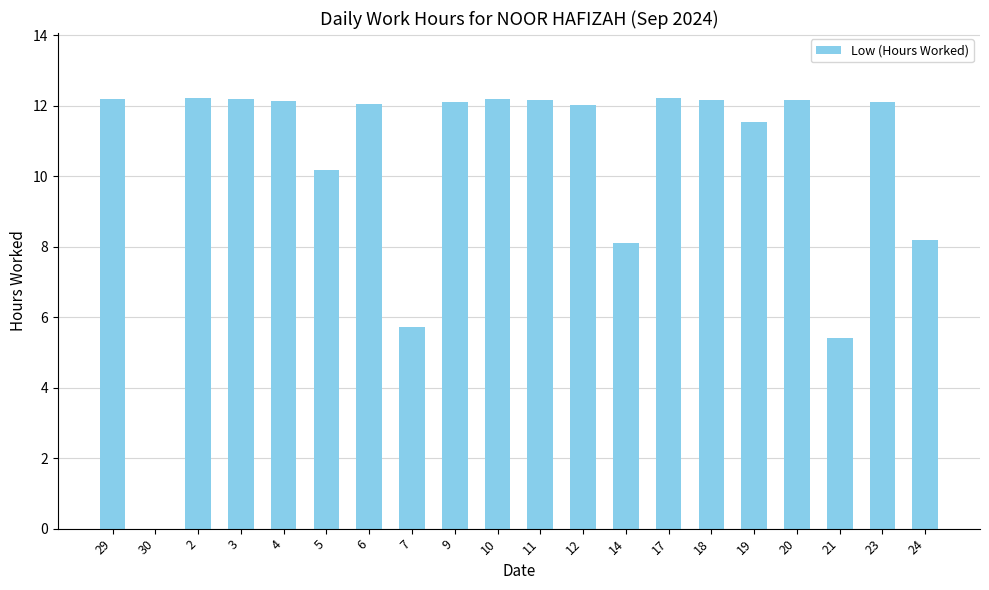

The chart shows a value of 12.2 at 11. True or false?

True